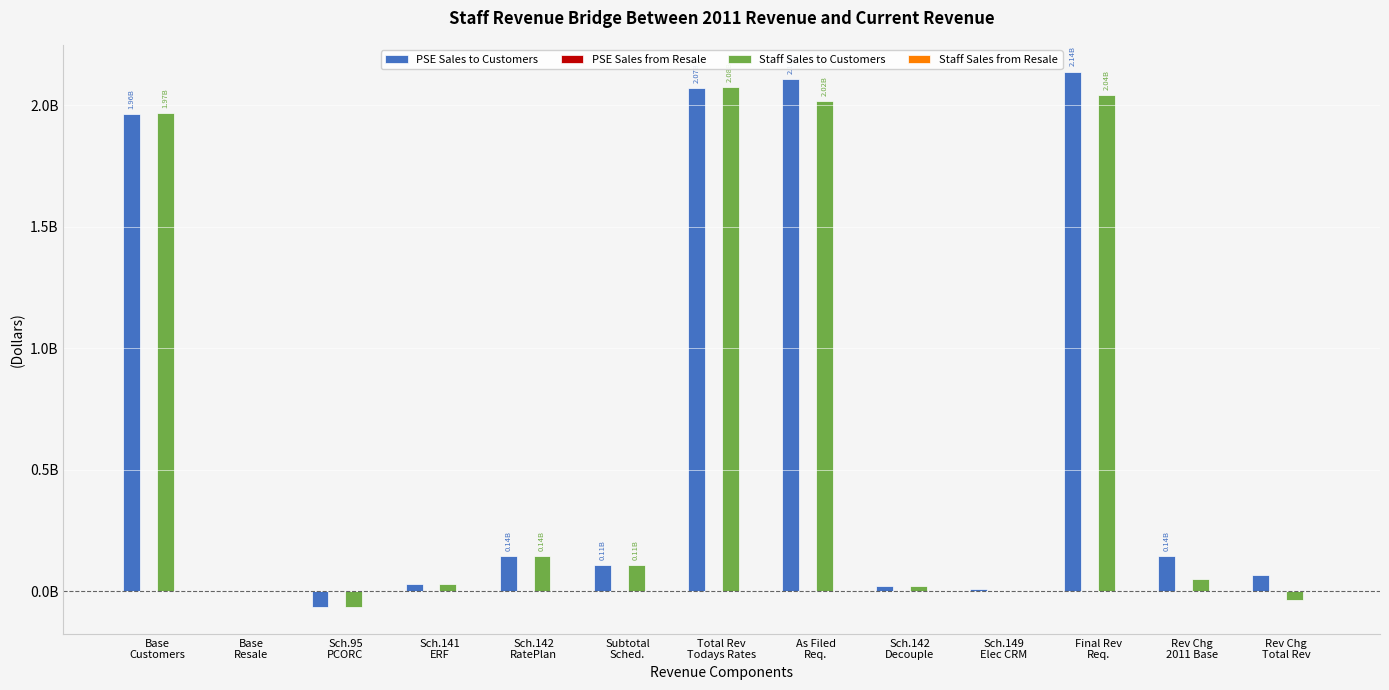

Are the bars grouped side by side (vs. stacked)?

Yes